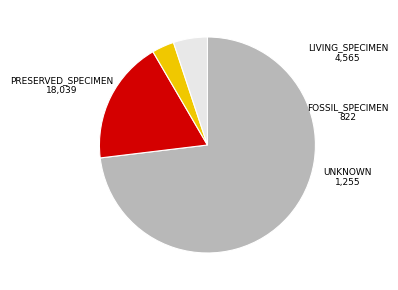

Does any single category account for the majority?

Yes